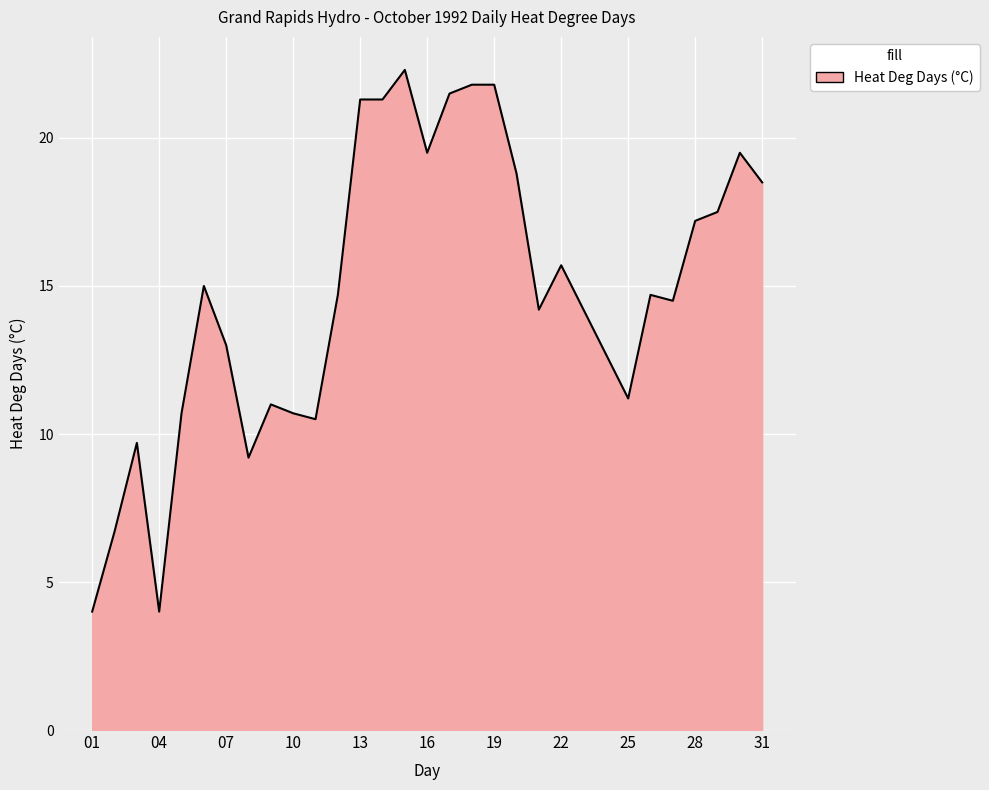

Reading left to right, list all the values displayed in this chart.

4.0	6.7	9.7	4.0	10.7	15.0	13.0	9.2	11.0	10.7	10.5	14.7	21.3	21.3	22.3	19.5	21.5	21.8	21.8	18.8	14.2	15.7	14.2	12.7	11.2	14.7	14.5	17.2	17.5	19.5	18.5